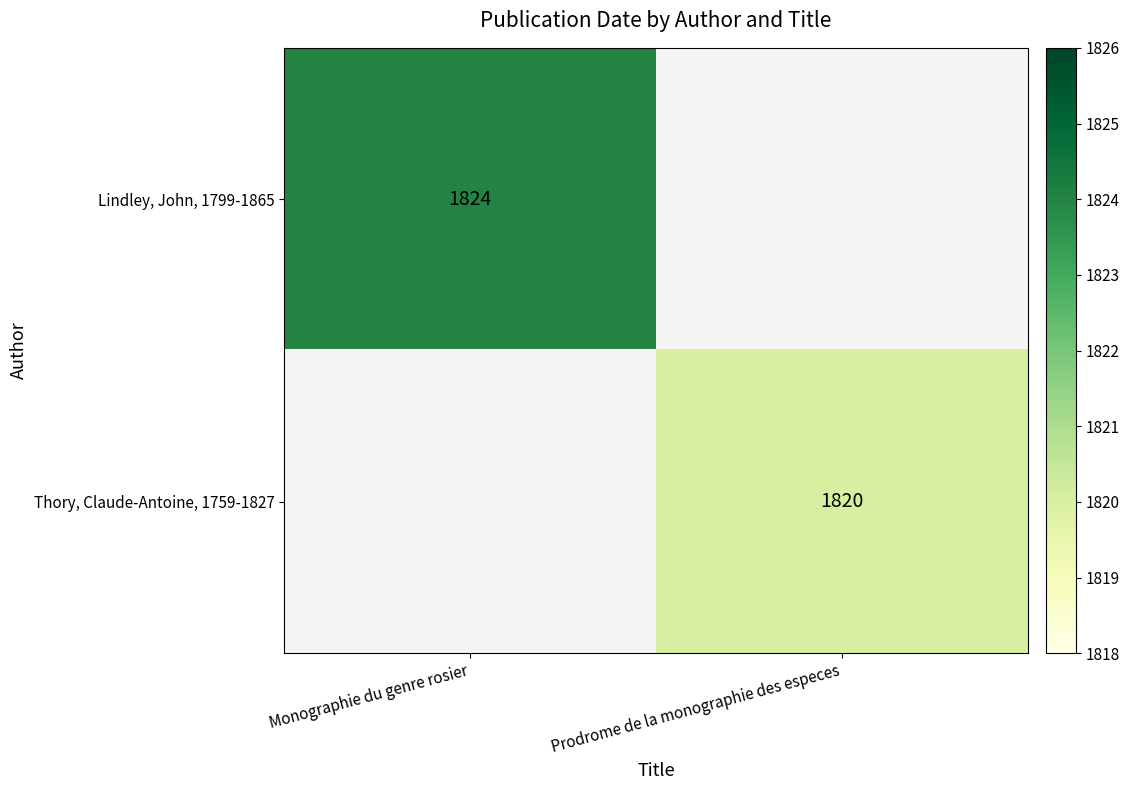

The Lindley, John, 1799-1865 series shows 1824 at Monographie du genre rosier. True or false?

True